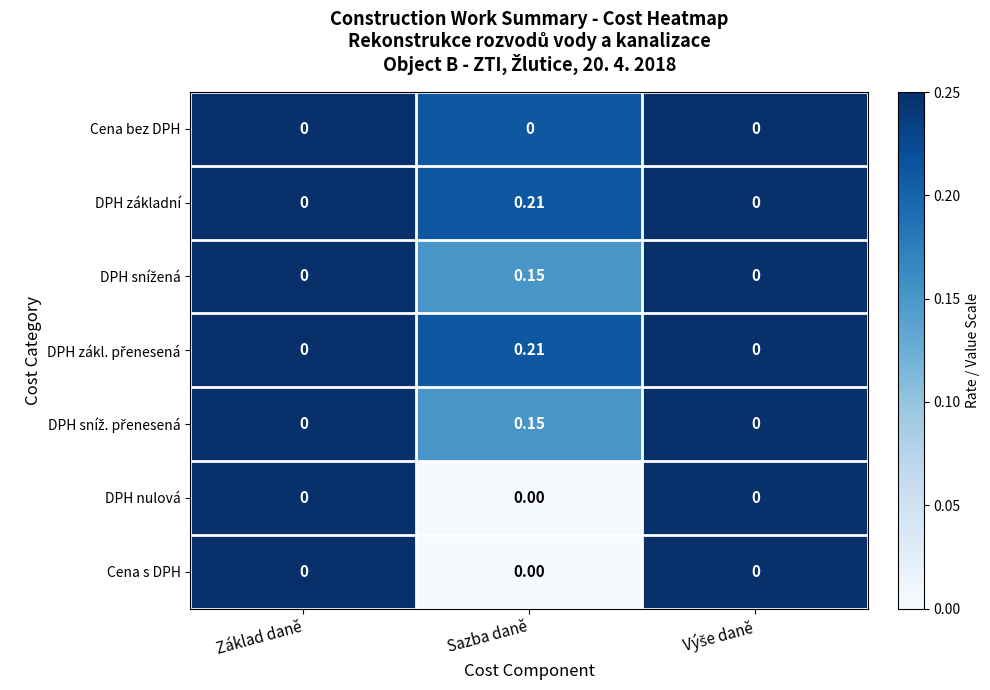

At which category is the sum across all series the highest?

Sazba daně